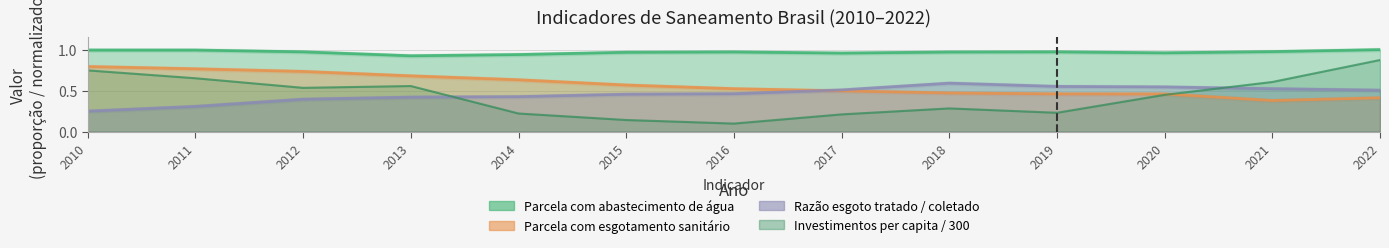

At how many categories does at least one series exceed 0?

13